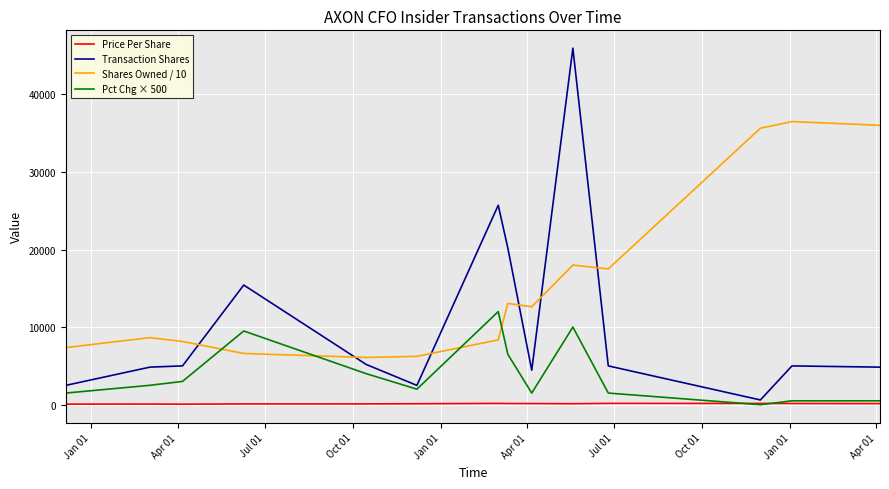

Which series ends up on top after the final intersection of Shares Owned / 10 and Pct Chg × 500?

Shares Owned / 10